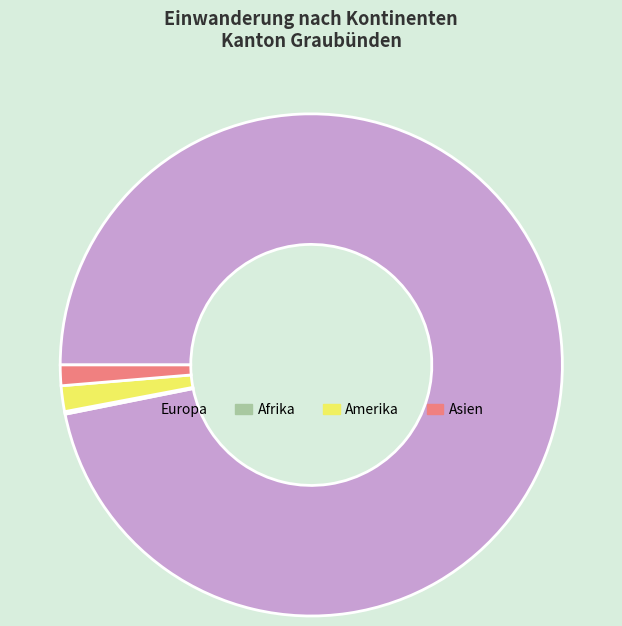

Which slice is the largest?

Europa